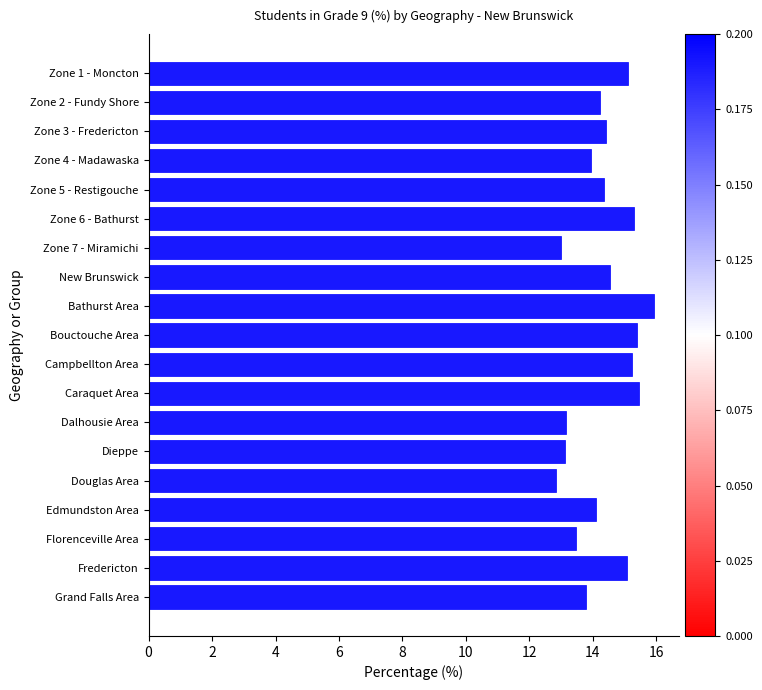

How many categories are shown in the chart?

19